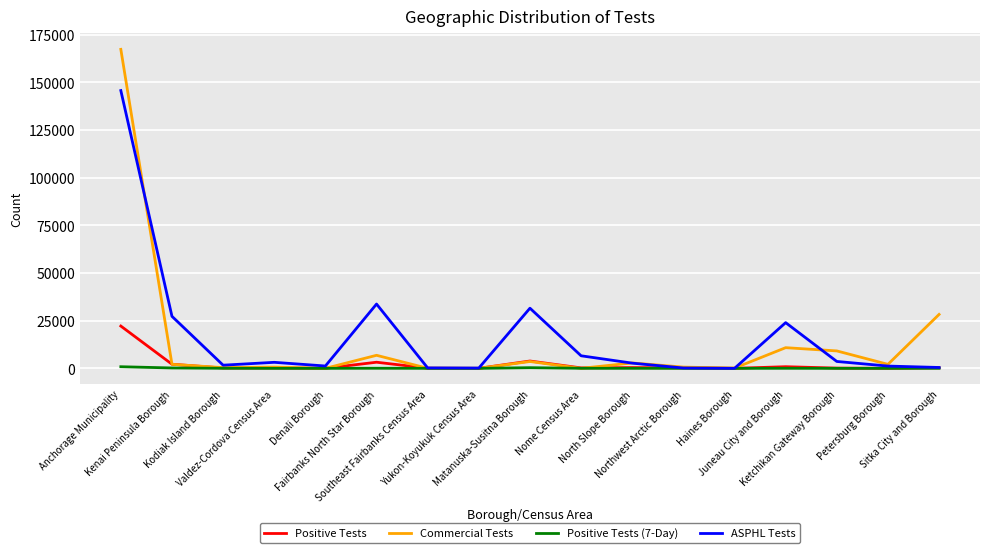

Is the value of Positive Tests at Kodiak Island Borough greater than the value of ASPHL Tests at Fairbanks North Star Borough?

No